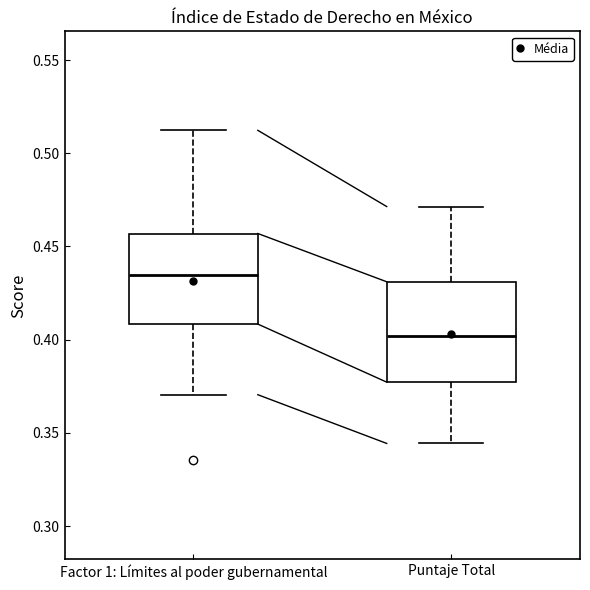

Reading left to right, transcribe this box plot: for each box, give where its median line is, the range the box spans, and where its two whiskers end, as read against the y-axis. The values are not printed on the chart, so give them approximately, as read against the axis.

Factor 1: Límites al poder gubernamental: median 0.435, box 0.410 to 0.455, whiskers 0.370 to 0.510
Puntaje Total: median 0.400, box 0.375 to 0.430, whiskers 0.345 to 0.470